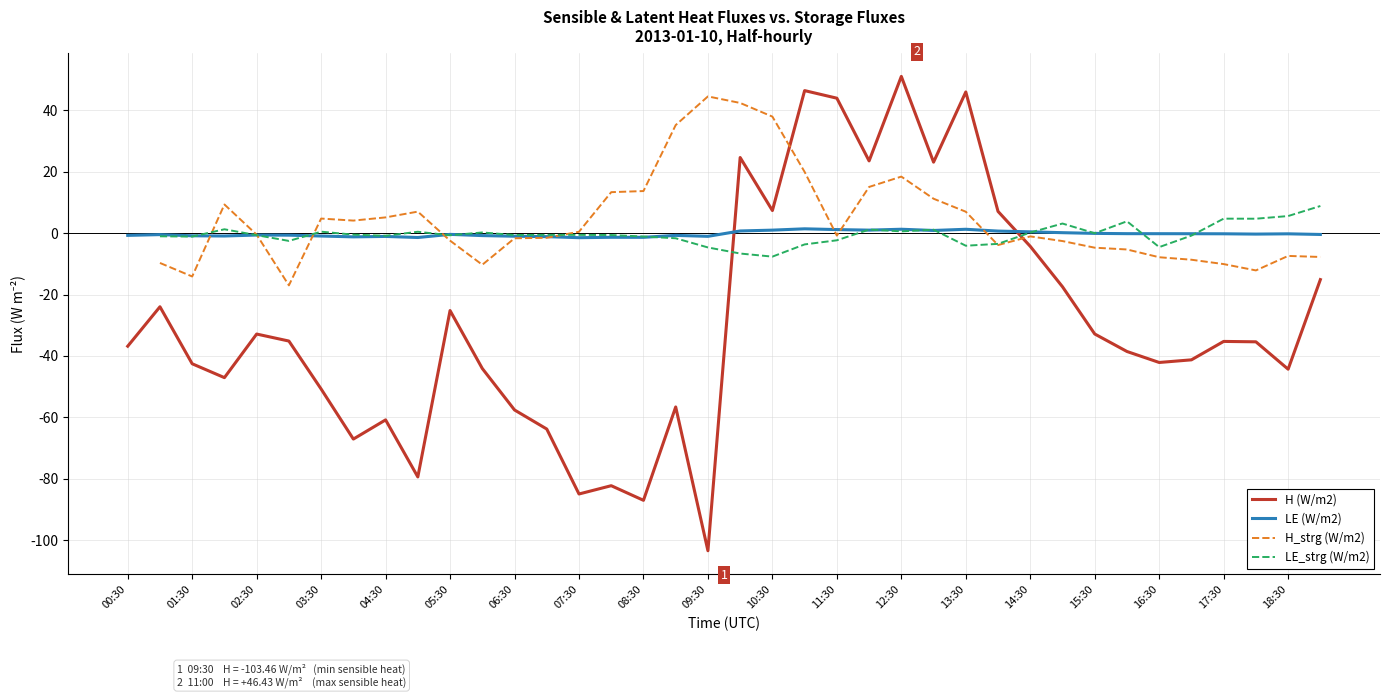

True or false: H (W/m2) has a value of -32.9 at 15:30.

True